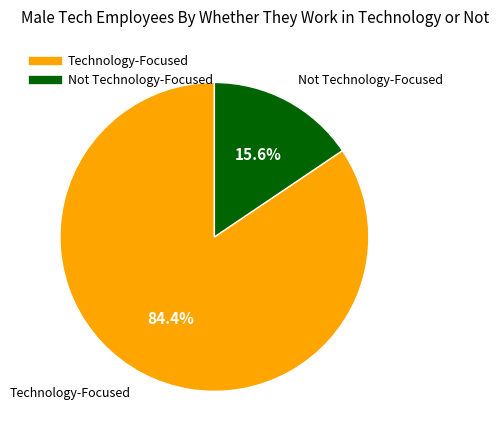

To the nearest percent, what is the difference between the largest and smallest slice percentages?

69%